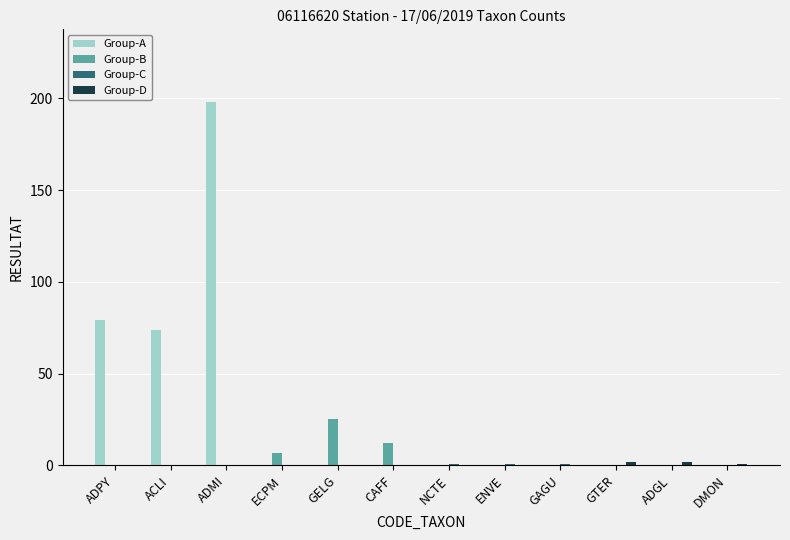

Is it true that Group-A equals 130 at ADGL?

False